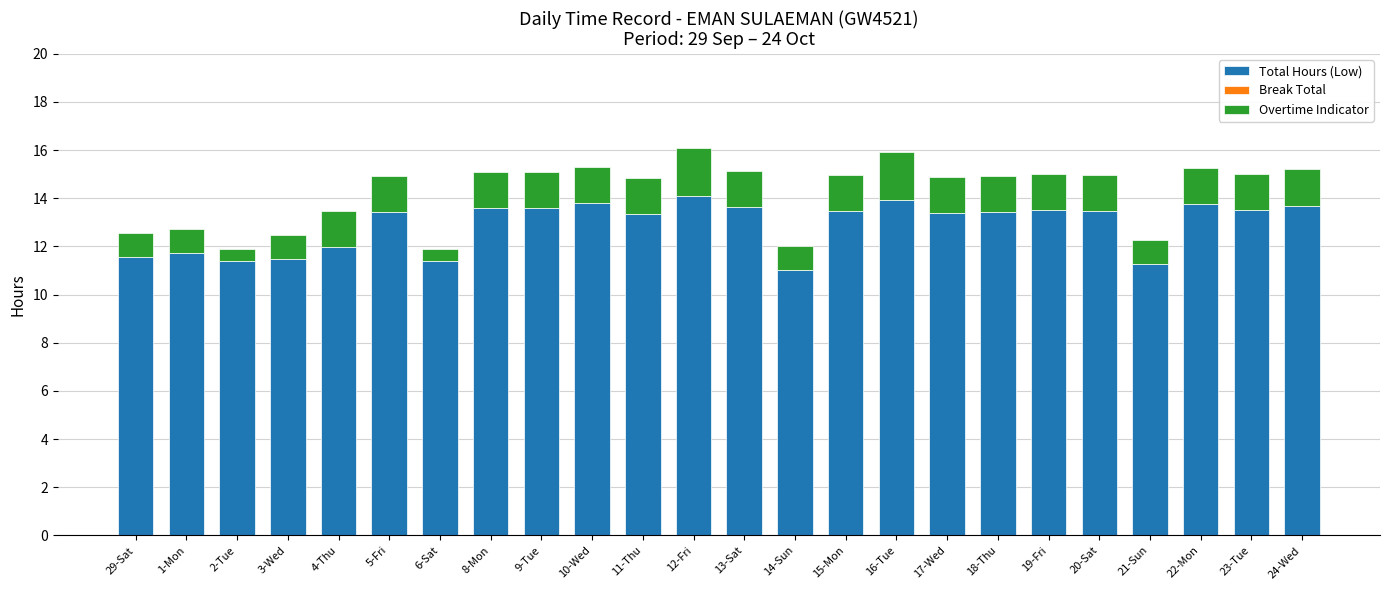

How many data points in Total Hours (Low) are less than 13?

8